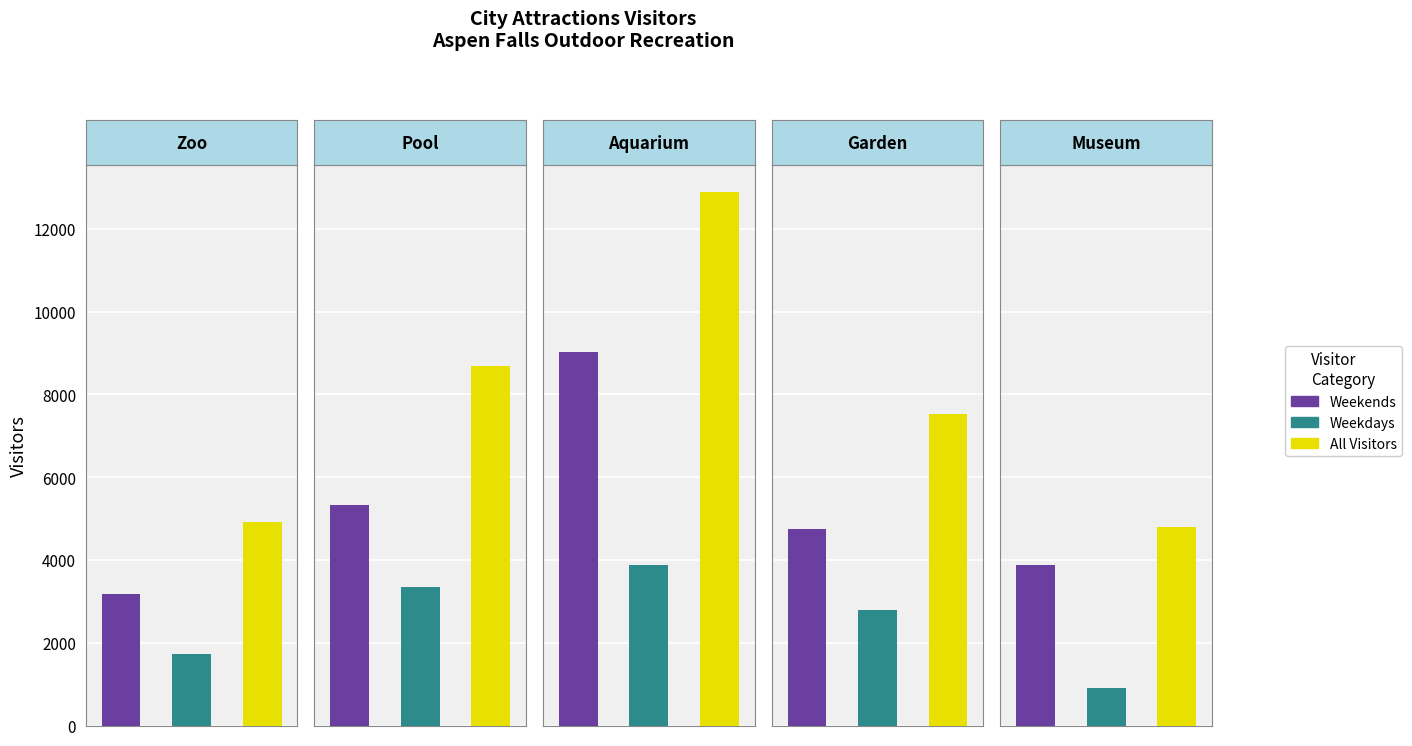

Reading right to left, what are all the values shown in this chart?

Weekends: Museum=3876	Garden=4738	Aquarium=9027	Pool=5338	Zoo=3169
Weekdays: Museum=913	Garden=2788	Aquarium=3868	Pool=3352	Zoo=1739
All Visitors: Museum=4789	Garden=7526	Aquarium=12895	Pool=8690	Zoo=4908